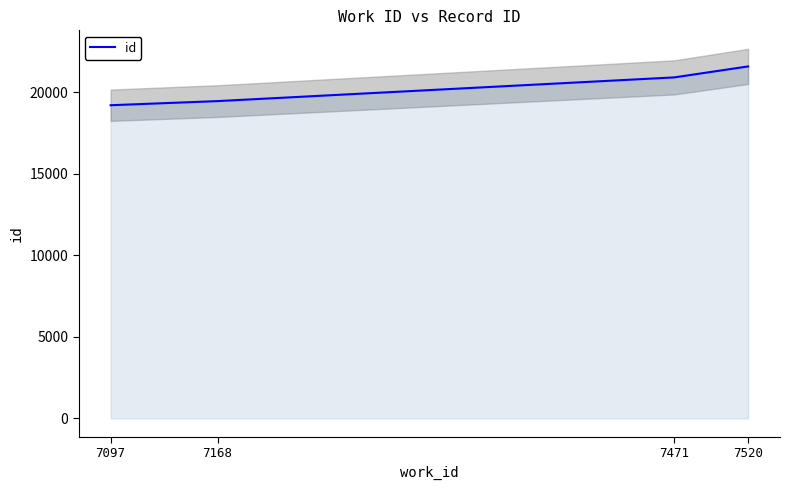

How many lines are shown in the chart?

1